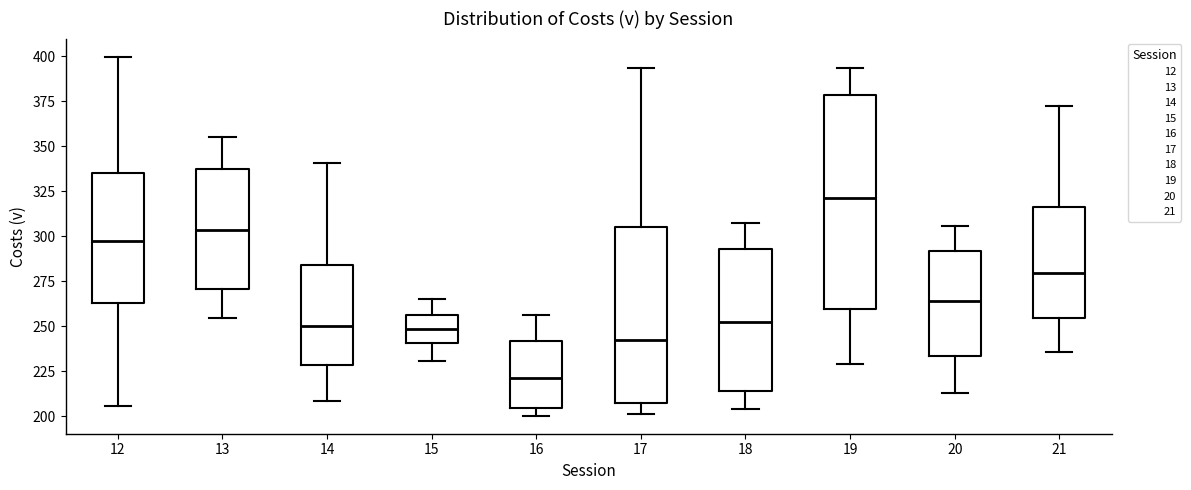

Reading left to right, transcribe this box plot: for each box, give where its median line is, the range the box spans, and where its two whiskers end, as read against the y-axis. The values are not printed on the chart, so give them approximately, as read against the axis.

12: median 300, box 265 to 335, whiskers 205 to 400
13: median 305, box 270 to 335, whiskers 255 to 355
14: median 250, box 230 to 285, whiskers 210 to 340
15: median 250, box 240 to 255, whiskers 230 to 265
16: median 220, box 205 to 240, whiskers 200 to 255
17: median 245, box 205 to 305, whiskers 200 to 395
18: median 255, box 215 to 295, whiskers 205 to 305
19: median 320, box 260 to 380, whiskers 230 to 395
20: median 265, box 235 to 290, whiskers 215 to 305
21: median 280, box 255 to 315, whiskers 235 to 370